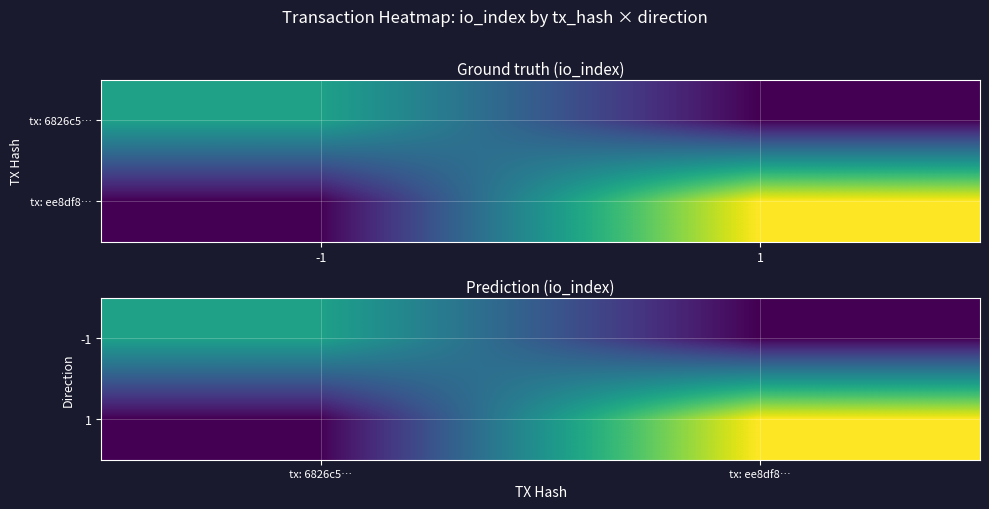

Is it true that -1 equals 3 at tx: ee8df8…?

False